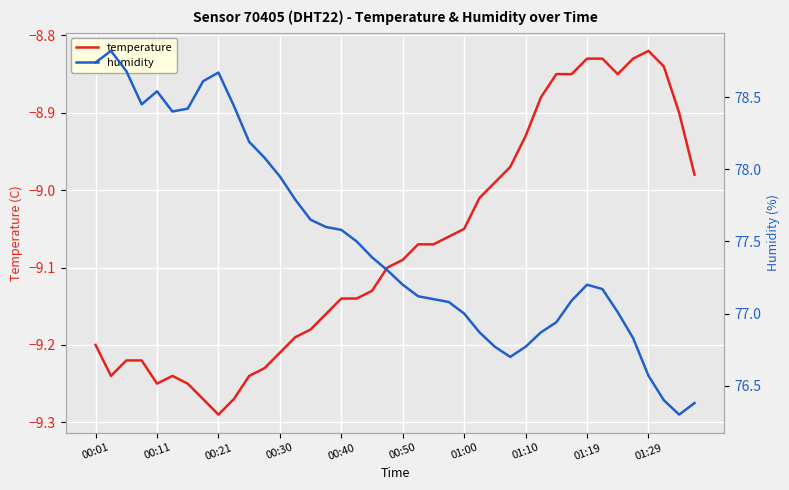

Reading left to right, transcribe all the data shown in this chart.

temperature: -9.2	-9.2	-9.2	-9.2	-9.2	-9.2	-9.2	-9.3	-9.3	-9.3	-9.2	-9.2	-9.2	-9.2	-9.2	-9.2	-9.1	-9.1	-9.1	-9.1	-9.1	-9.1	-9.1	-9.1	-9.1	-9.0	-9.0	-9.0	-8.9	-8.9	-8.8	-8.8	-8.8	-8.8	-8.8	-8.8	-8.8	-8.8	-8.9	-9.0
humidity: 78.7	78.8	78.7	78.5	78.5	78.4	78.4	78.6	78.7	78.4	78.2	78.1	78.0	77.8	77.7	77.6	77.6	77.5	77.4	77.3	77.2	77.1	77.1	77.1	77.0	76.9	76.8	76.7	76.8	76.9	76.9	77.1	77.2	77.2	77.0	76.8	76.6	76.4	76.3	76.4